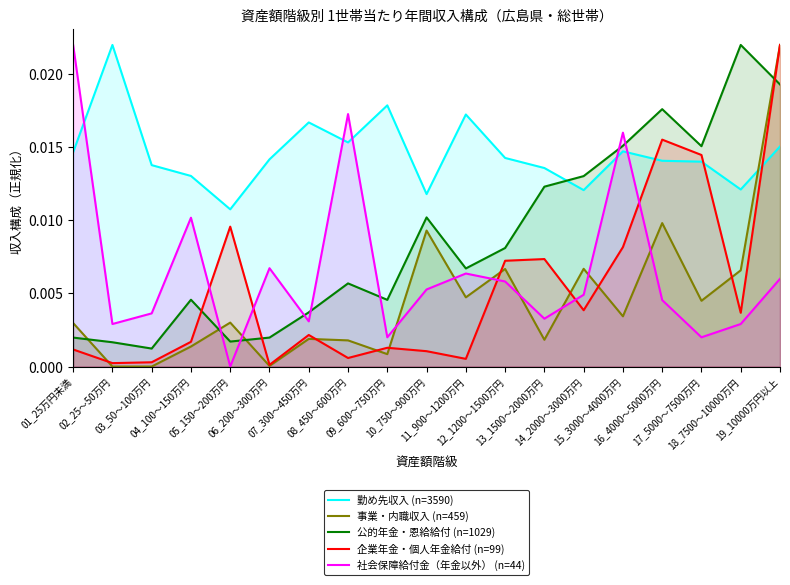

Does the chart have visible grid lines?

No